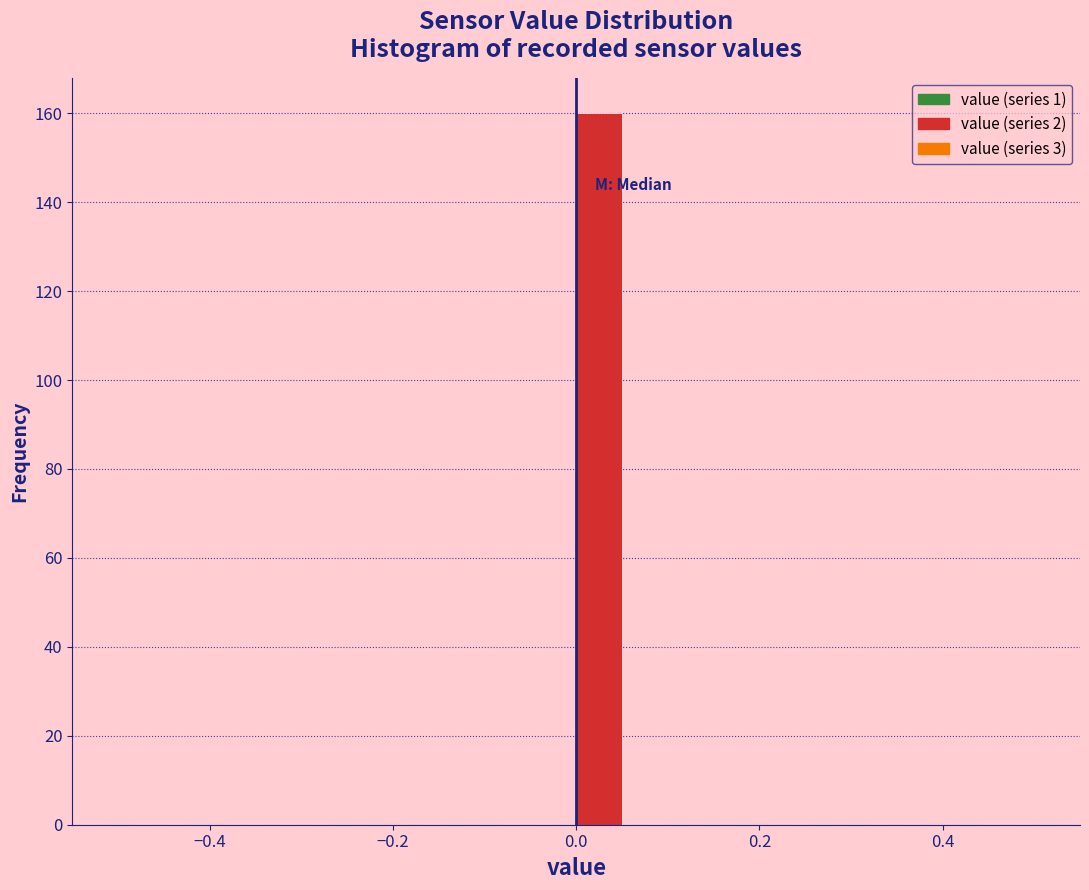

Around what value on the x-axis is the tallest bar? Give the approximate position of its centre, as read against the axis.

0.02